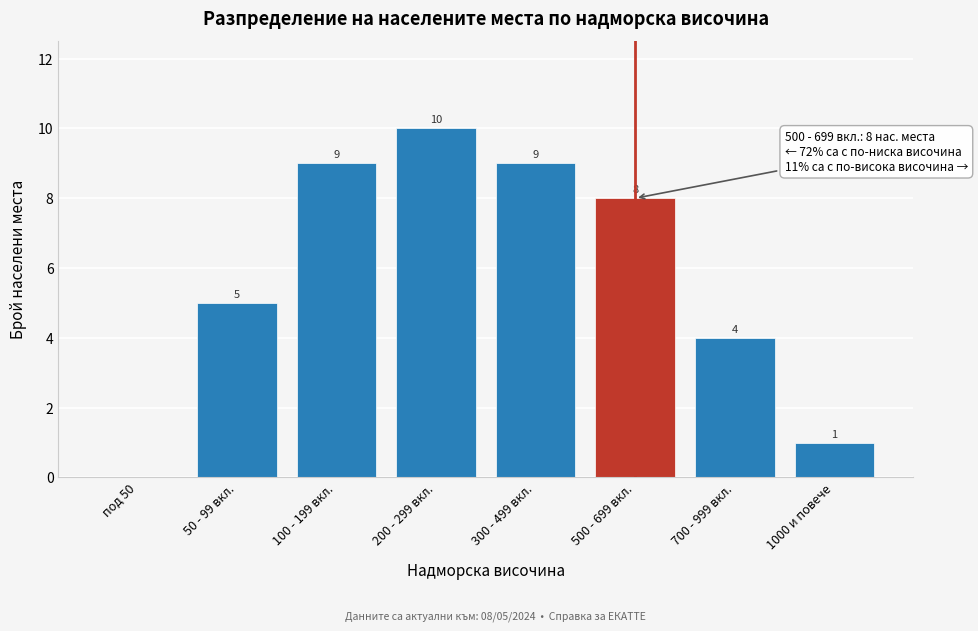

Reading left to right, extract all data points from this chart.

под 50=0	50 - 99 вкл.=5	100 - 199 вкл.=9	200 - 299 вкл.=10	300 - 499 вкл.=9	500 - 699 вкл.=8	700 - 999 вкл.=4	1000 и повече=1